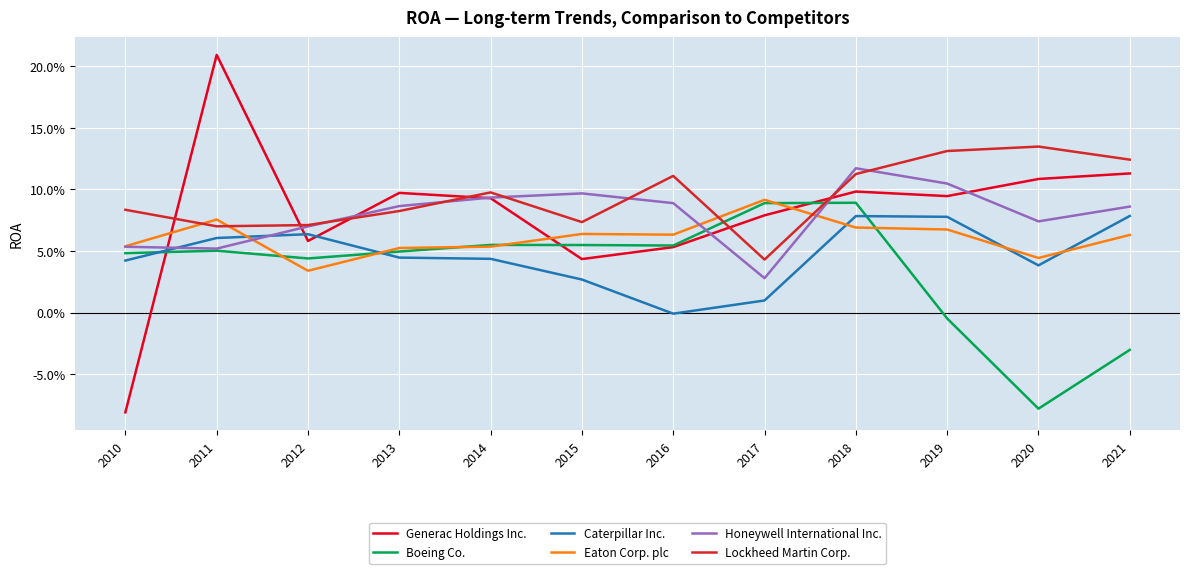

Which label corresponds to the largest value in the chart?

2011